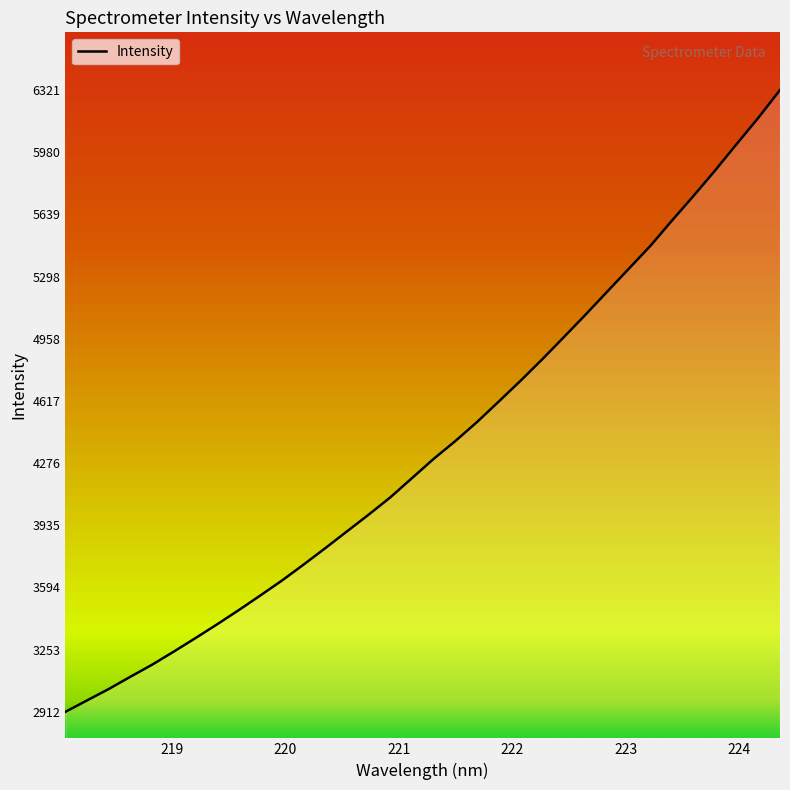

What is the sum of all values?

148720.2